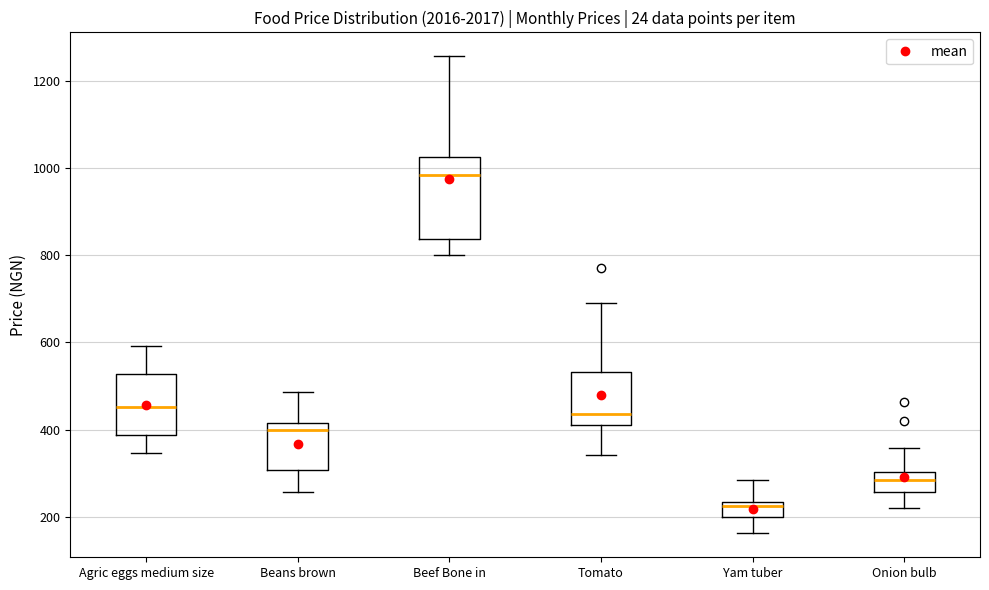

Reading left to right, transcribe this box plot: for each box, give where its median line is, the range the box spans, and where its two whiskers end, as read against the y-axis. The values are not printed on the chart, so give them approximately, as read against the axis.

Agric eggs medium size: median 460, box 380 to 520, whiskers 340 to 600
Beans brown: median 400, box 300 to 420, whiskers 260 to 480
Beef Bone in: median 980, box 840 to 1020, whiskers 800 to 1260
Tomato: median 440, box 420 to 540, whiskers 340 to 700
Yam tuber: median 220, box 200 to 240, whiskers 160 to 280
Onion bulb: median 280, box 260 to 300, whiskers 220 to 360